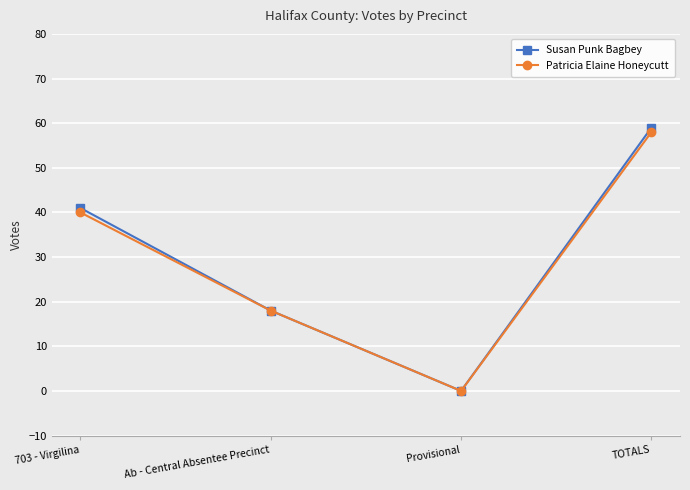

Reading left to right, transcribe all the data shown in this chart.

Susan Punk Bagbey: 703 - Virgilina=41	Ab - Central Absentee Precinct=18	Provisional=0	TOTALS=59
Patricia Elaine Honeycutt: 703 - Virgilina=40	Ab - Central Absentee Precinct=18	Provisional=0	TOTALS=58